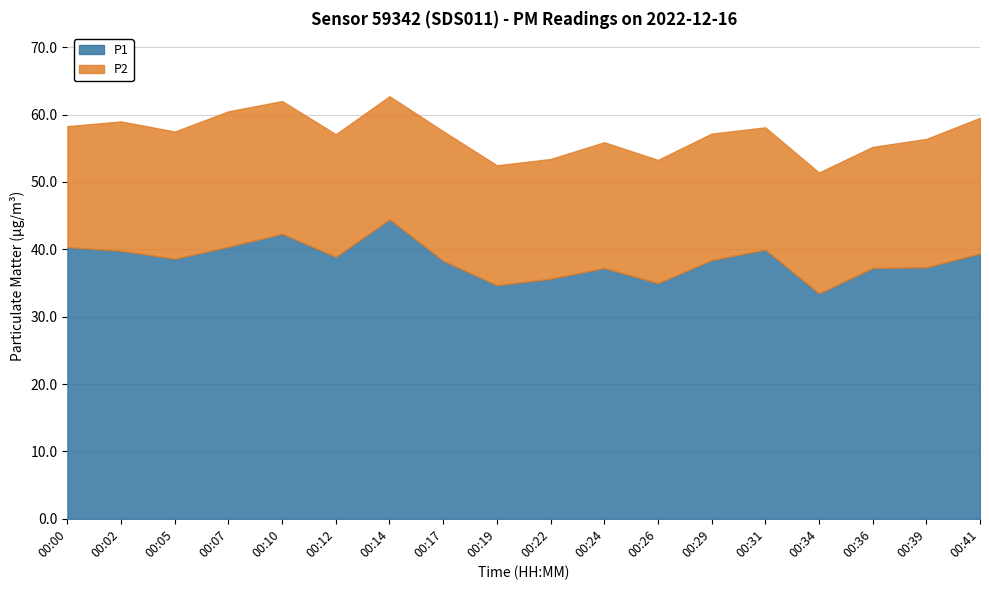

What is the sum of the P1 values at 00:22 and 00:00?

76.0